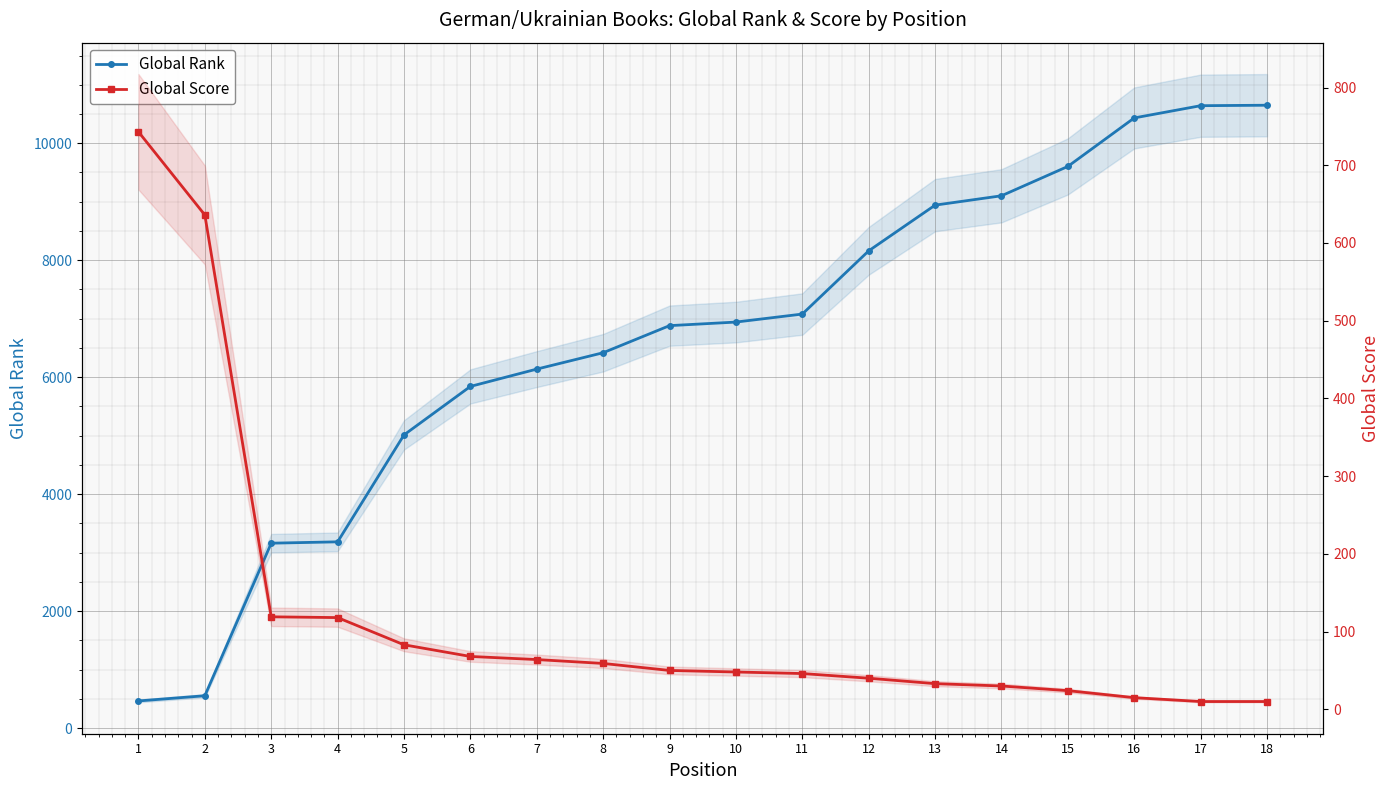

True or false: Global Score has a value of 59 at 8.

True